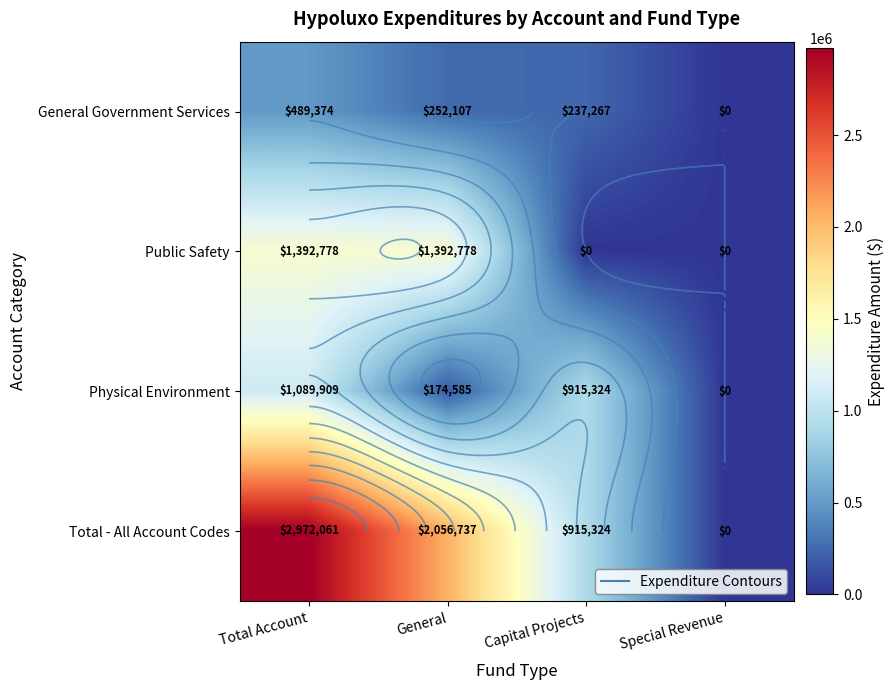

The value of Total - All Account Codes at General is 3636025. True or false?

False